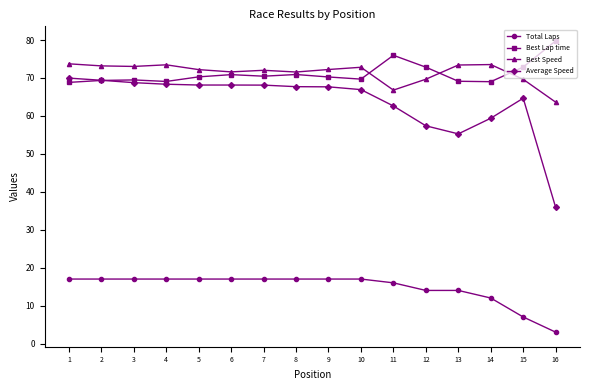

True or false: Total Laps and Average Speed cross at least once.

False